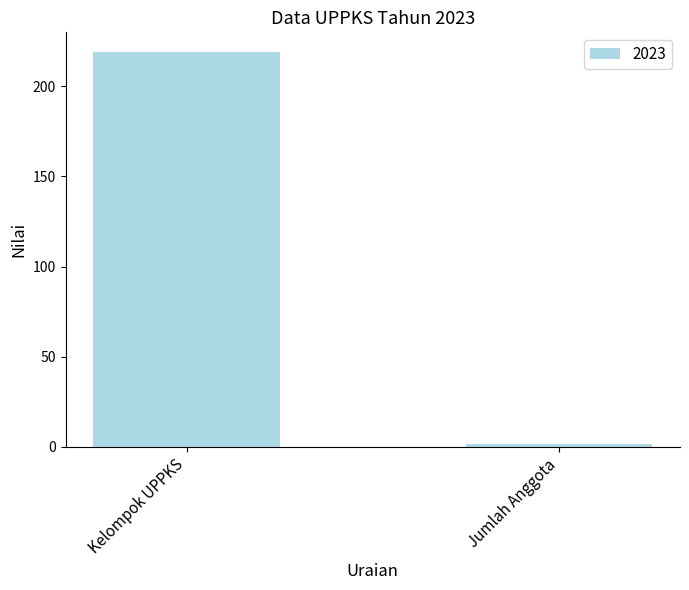

Reading right to left, extract all data points from this chart.

Jumlah Anggota=1.8	Kelompok UPPKS=219.0